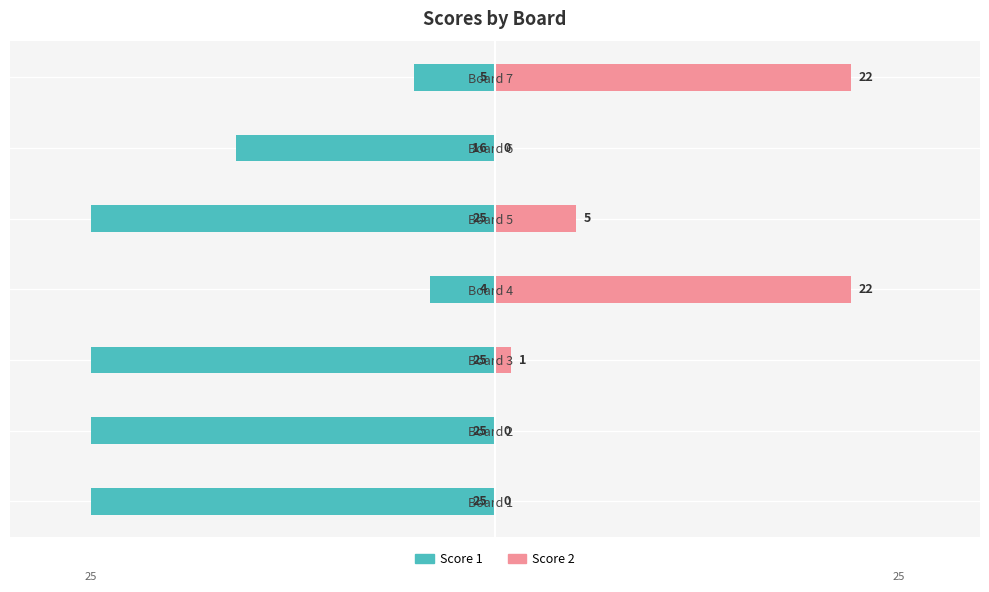

How many values in the Score 2 series exceed 1?

3